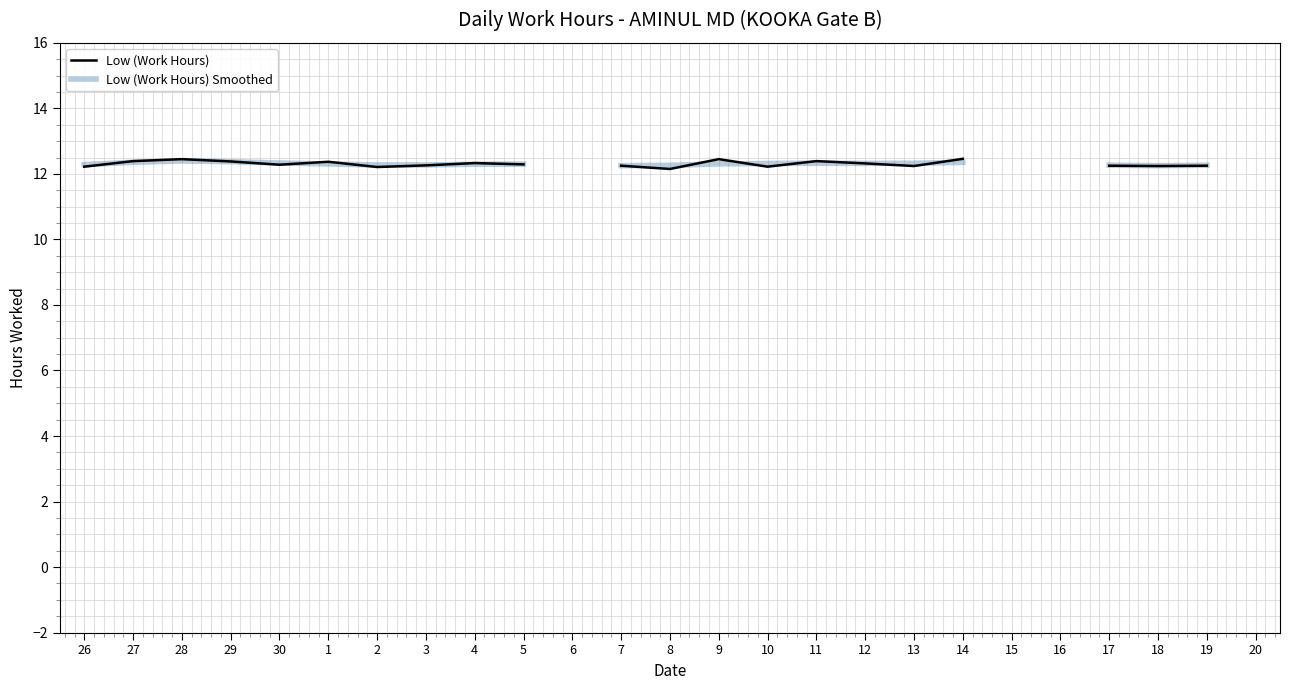

How many interior local peaks does the Low (Work Hours) Smoothed series have?

2